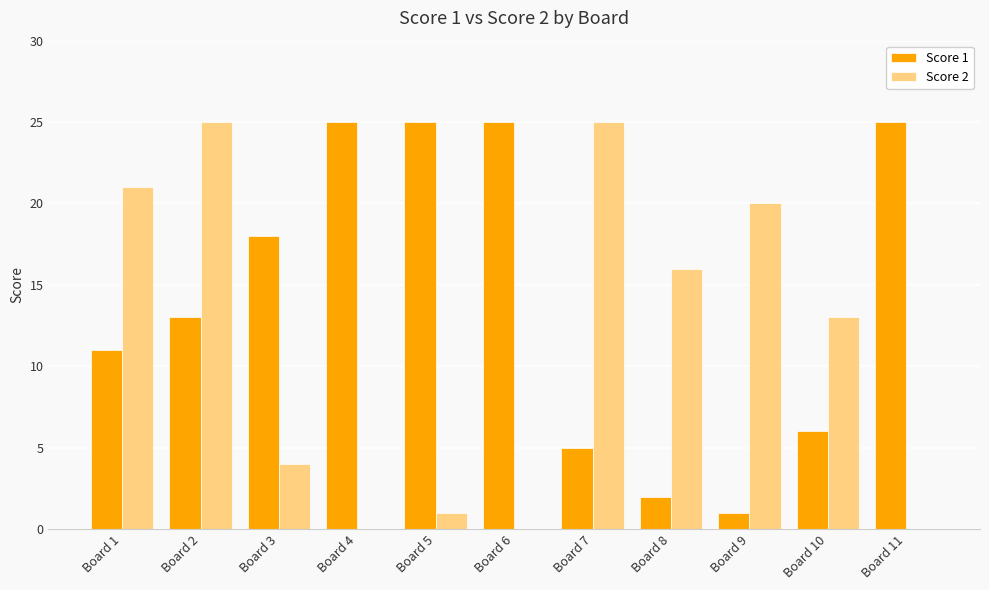

What is the maximum value shown in the chart?

25